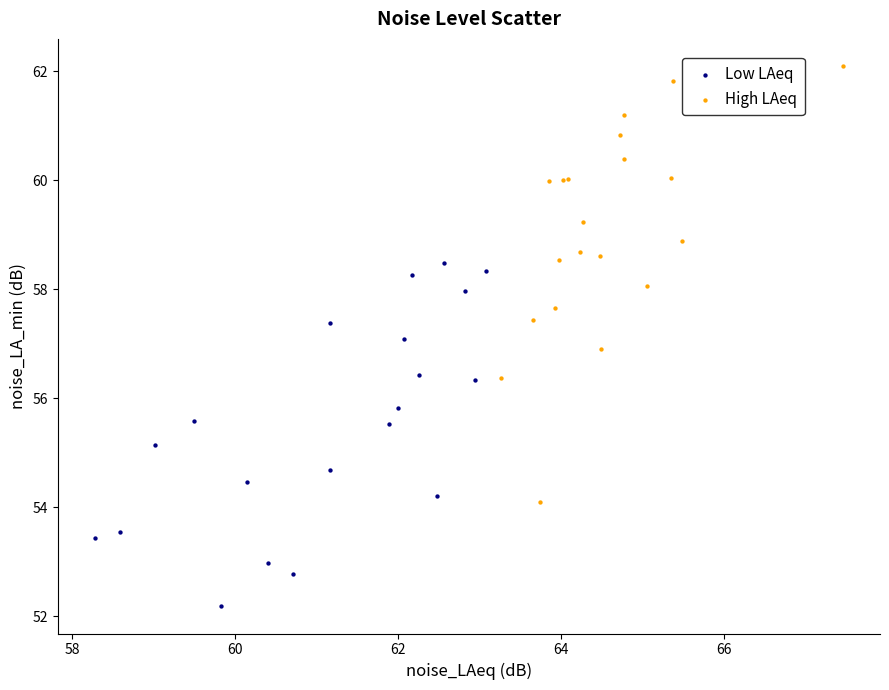

Which series reaches the maximum Y coordinate?

High LAeq